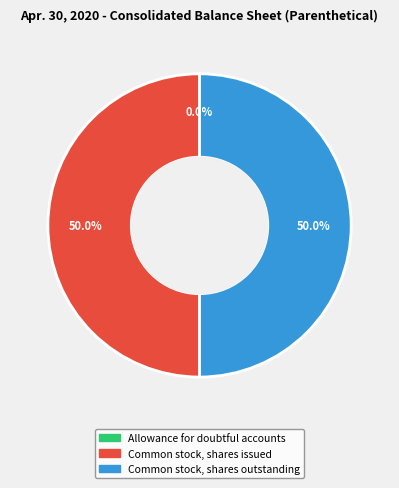

What is the ratio of the value at Common stock, shares issued to the value at Common stock, shares outstanding?

1.0